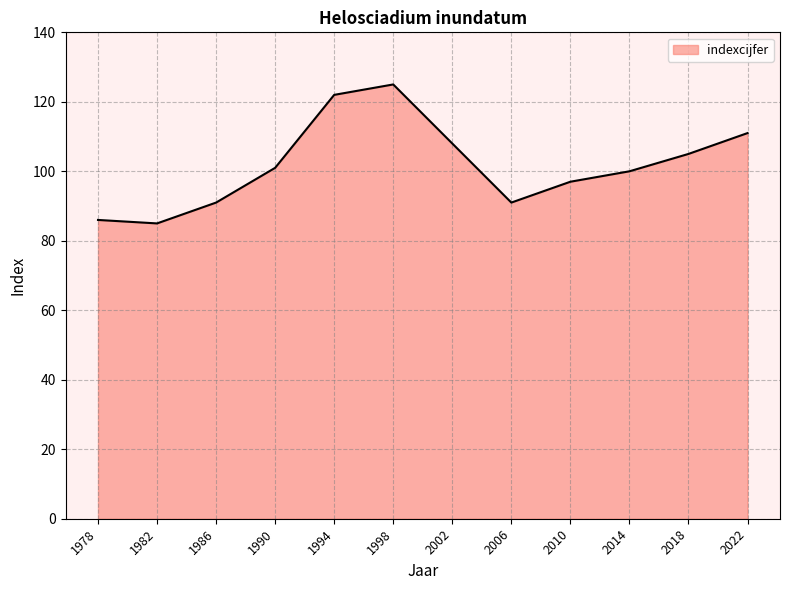

How many lines are shown in the chart?

1